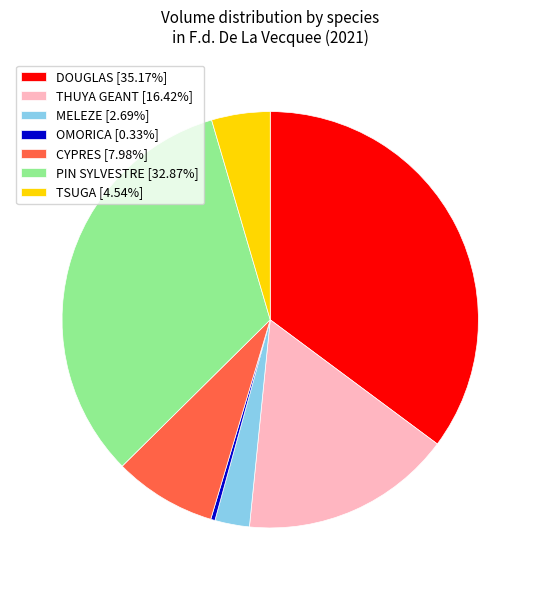

Between TSUGA and MELEZE, which is larger?

TSUGA